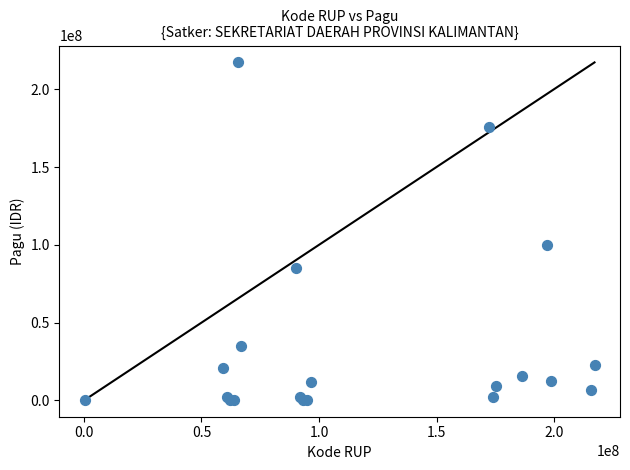

What Y value in the scatter plot is closest to 108800000?

99958000